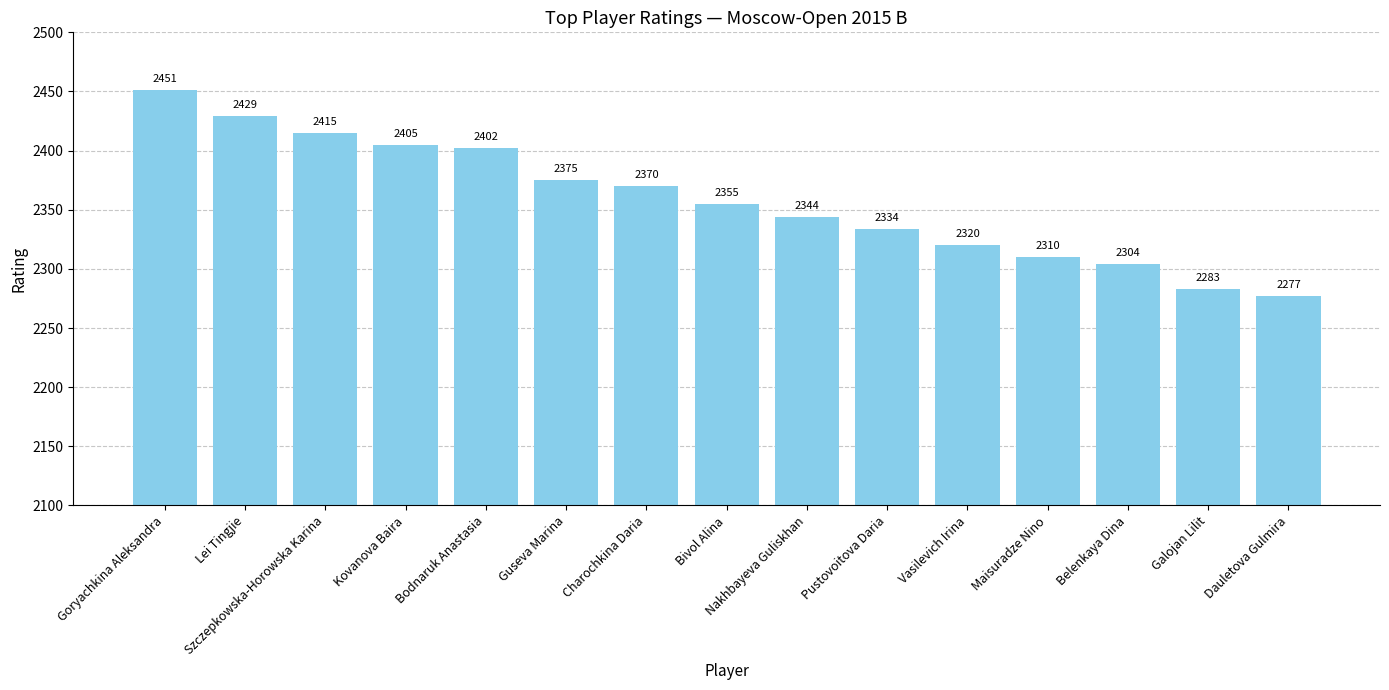

What is the value of the 10th bar from the left?

2334